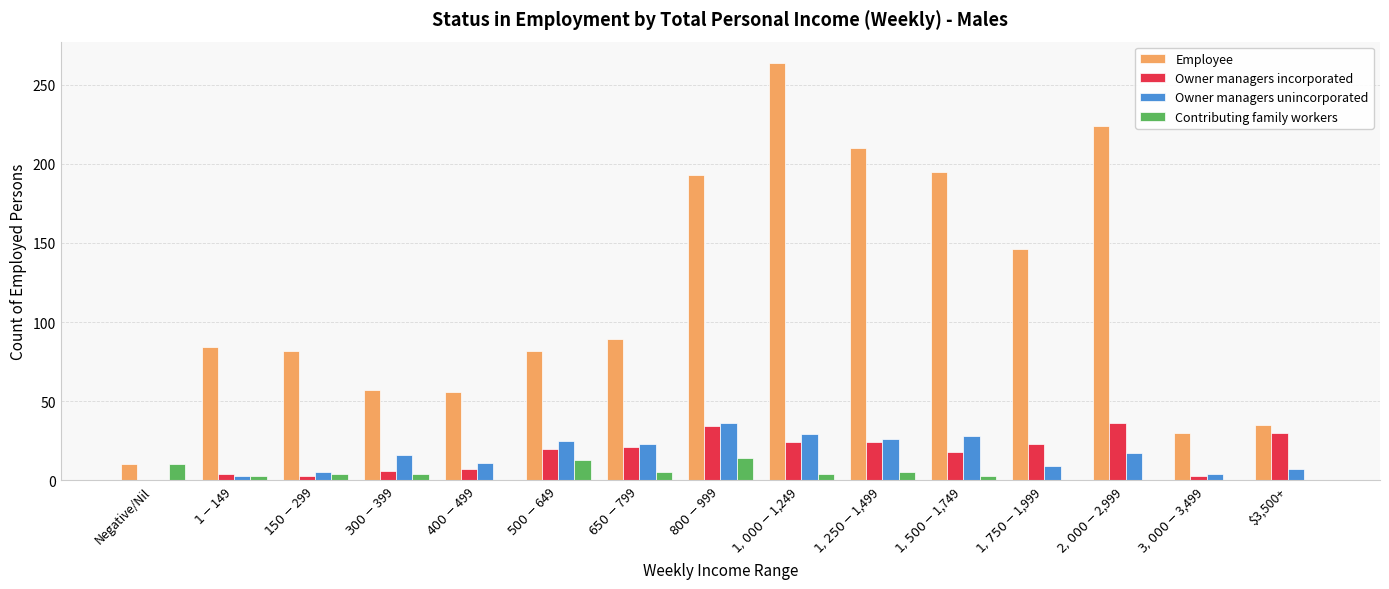

What is the sum of all Owner managers unincorporated values?

239